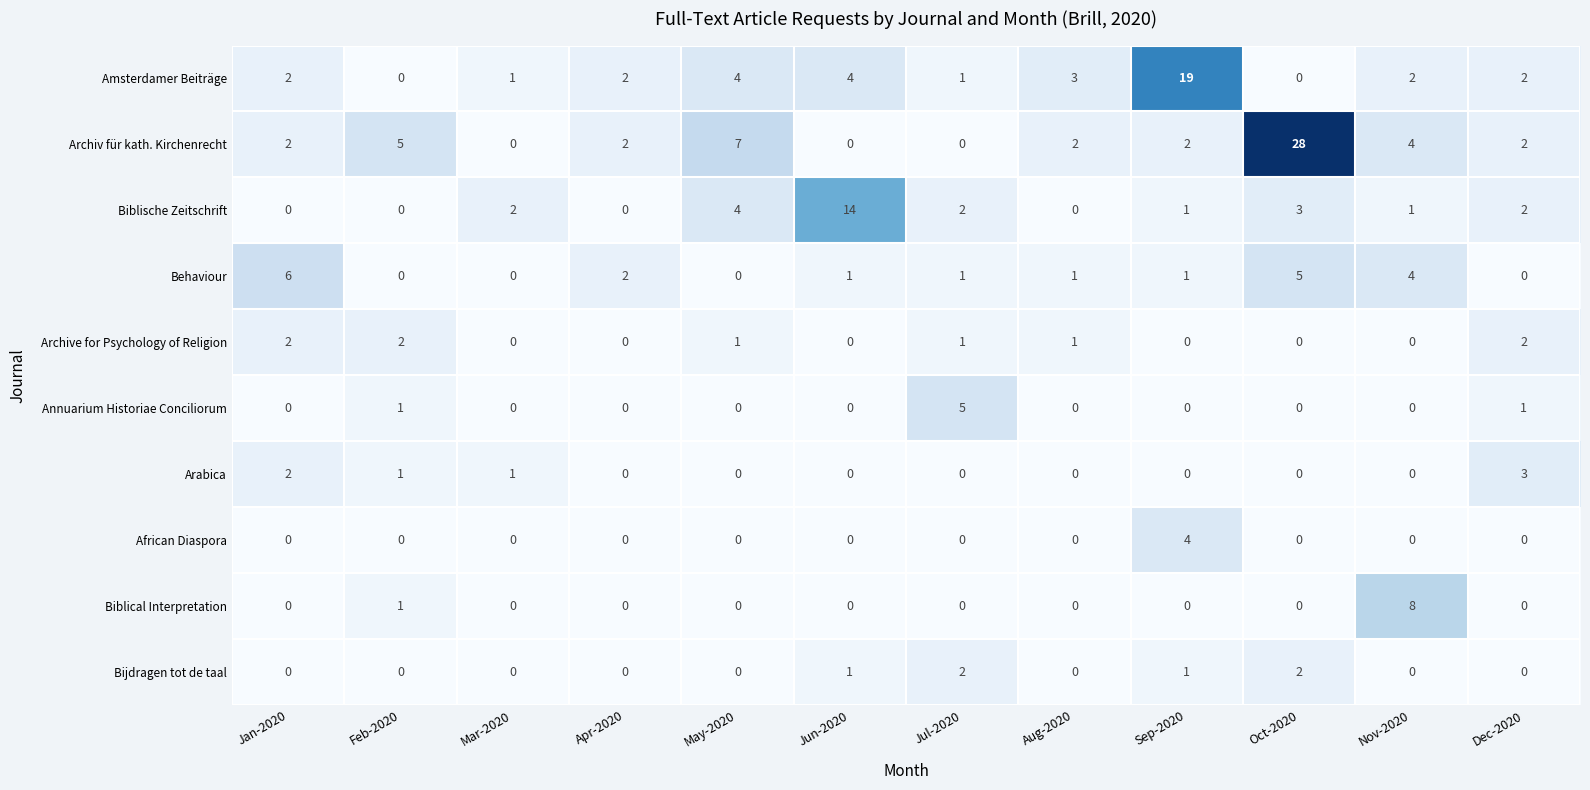

At how many categories does at least one series exceed 0?

12